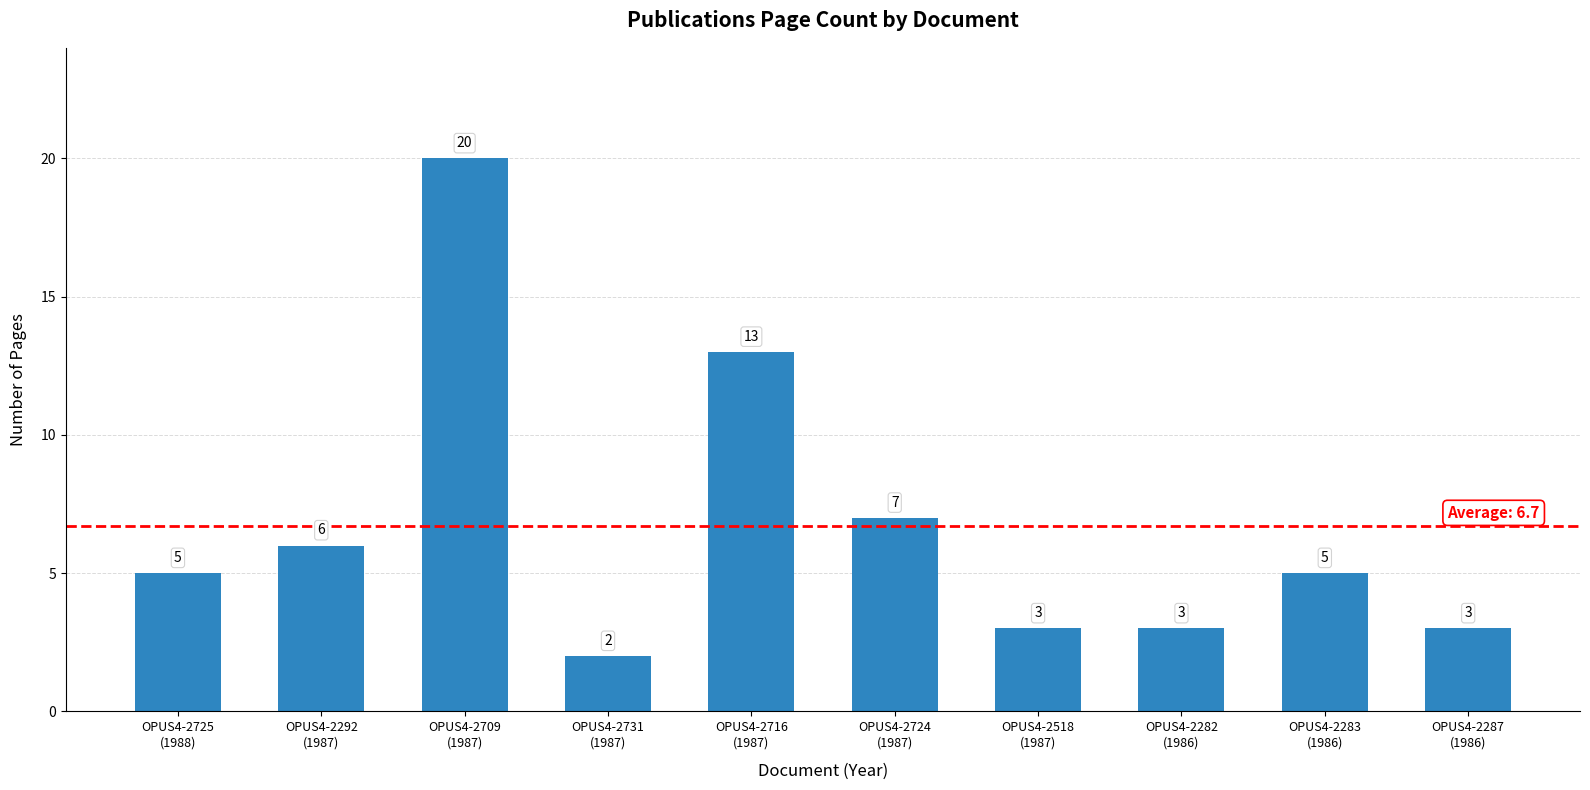

Does the chart contain any negative values?

No